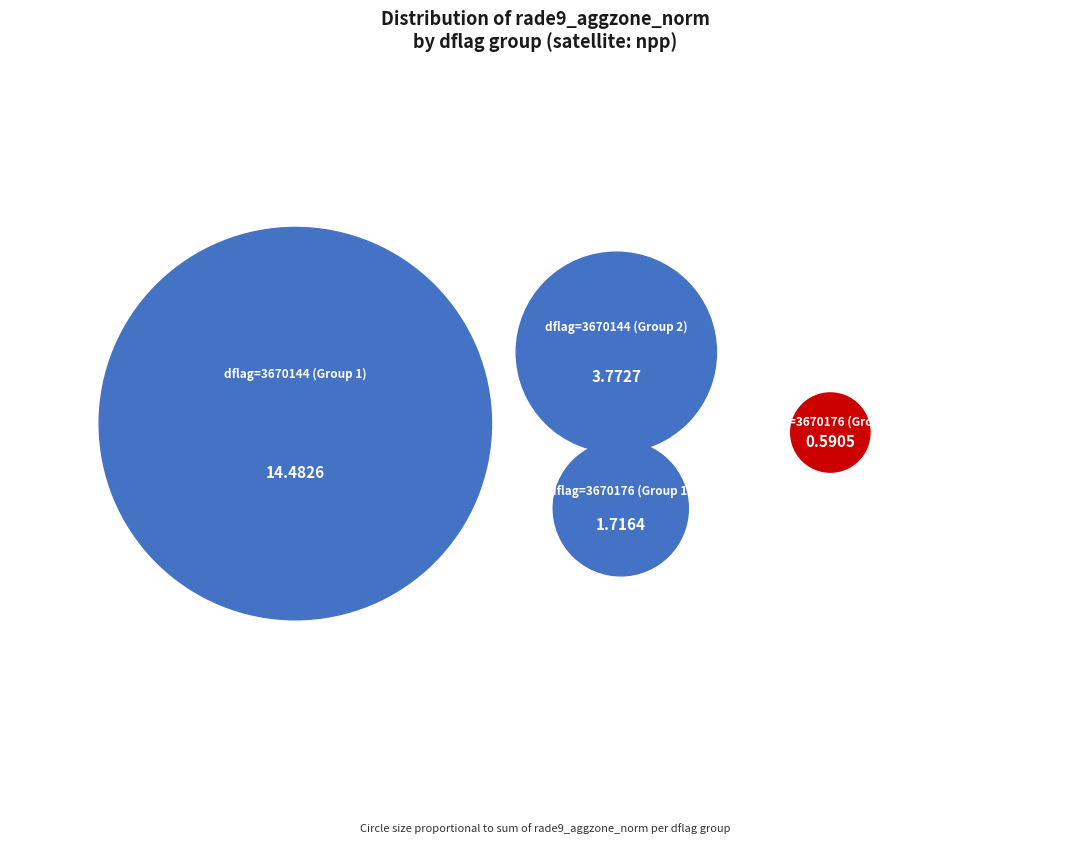

Between 3670144 and 3670144, which is larger?

3670144